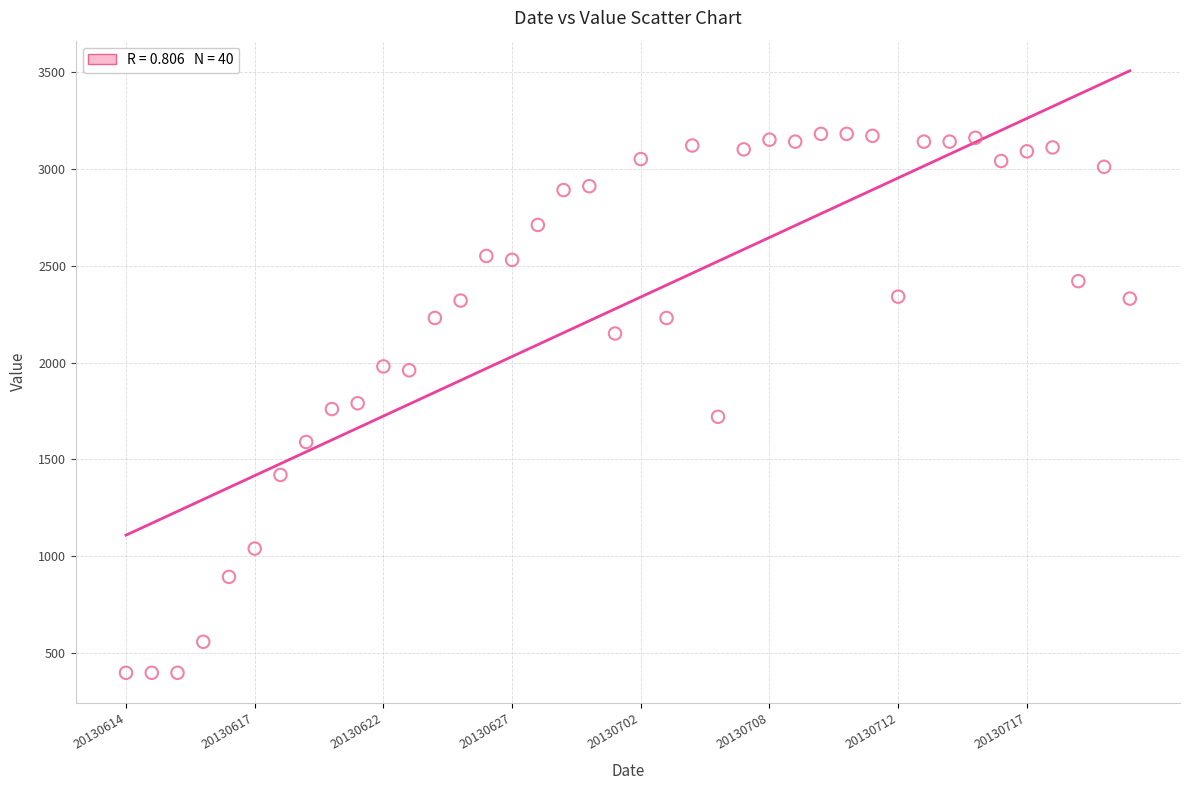

What is the range of Y values (max minus min)?

2781